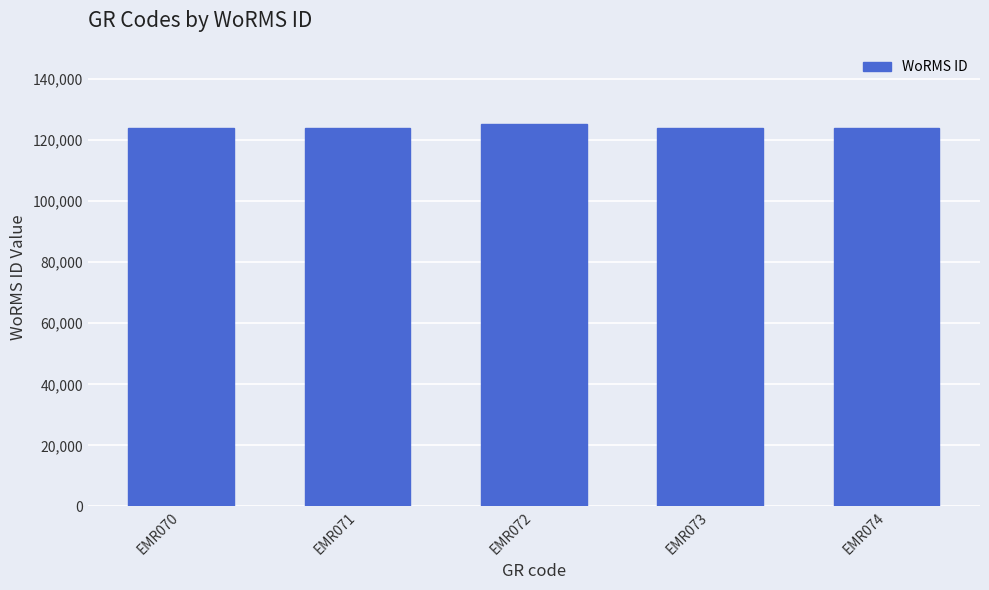

The value at EMR071 is 123867. True or false?

True